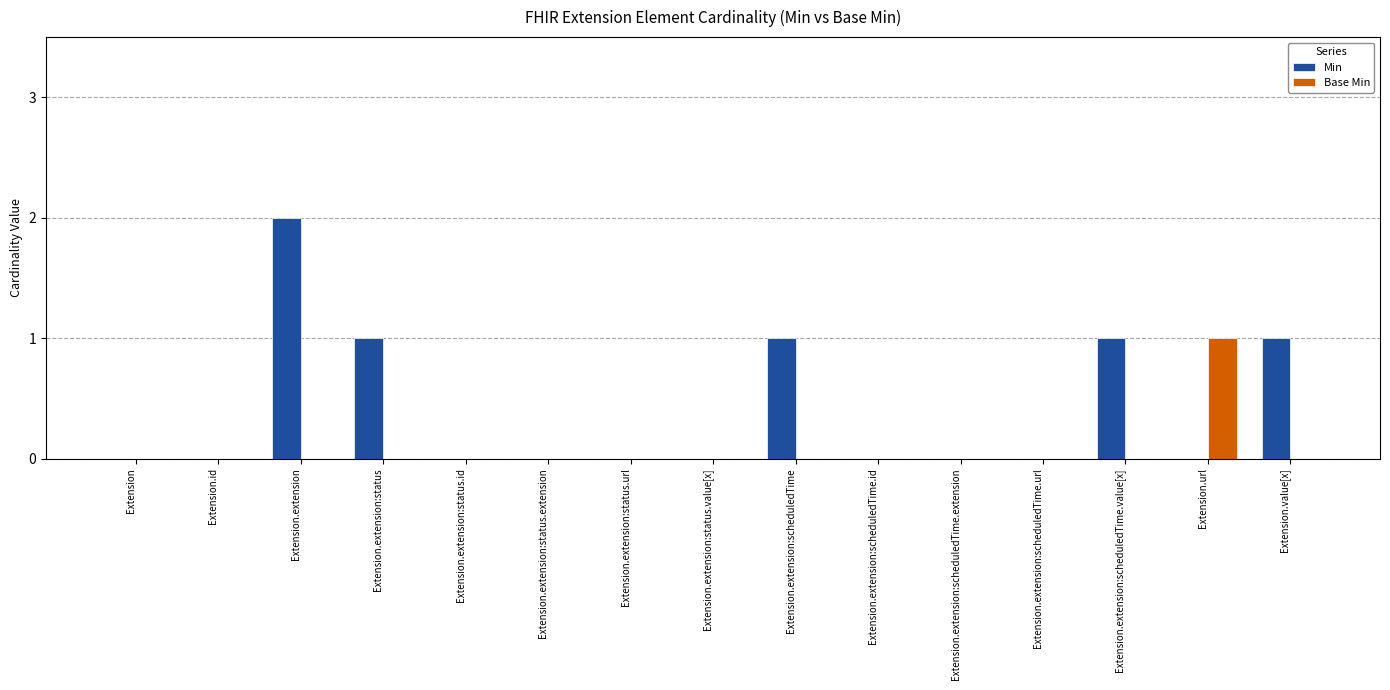

Is the value of Base Min at Extension.extension:status.id greater than the value of Min at Extension.value[x]?

No